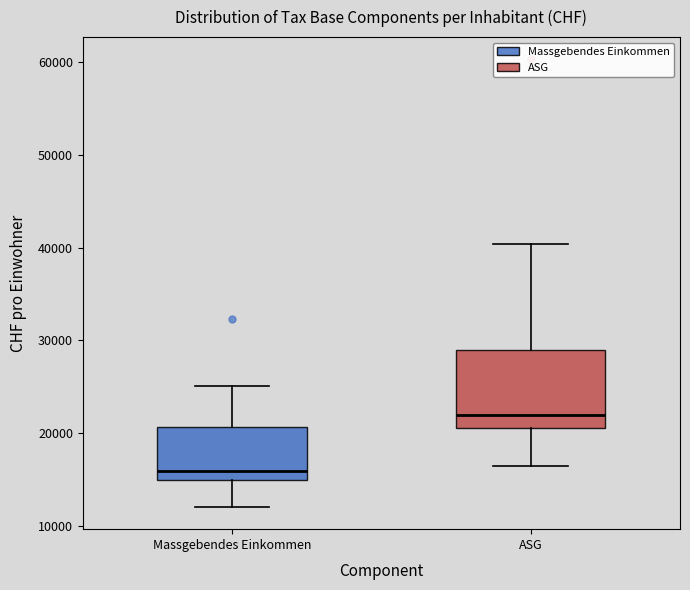

Reading left to right, transcribe this box plot: for each box, give where its median line is, the range the box spans, and where its two whiskers end, as read against the y-axis. The values are not printed on the chart, so give them approximately, as read against the axis.

Massgebendes Einkommen: median 16000, box 15000 to 21000, whiskers 12000 to 25000
ASG: median 22000, box 21000 to 29000, whiskers 16000 to 40000